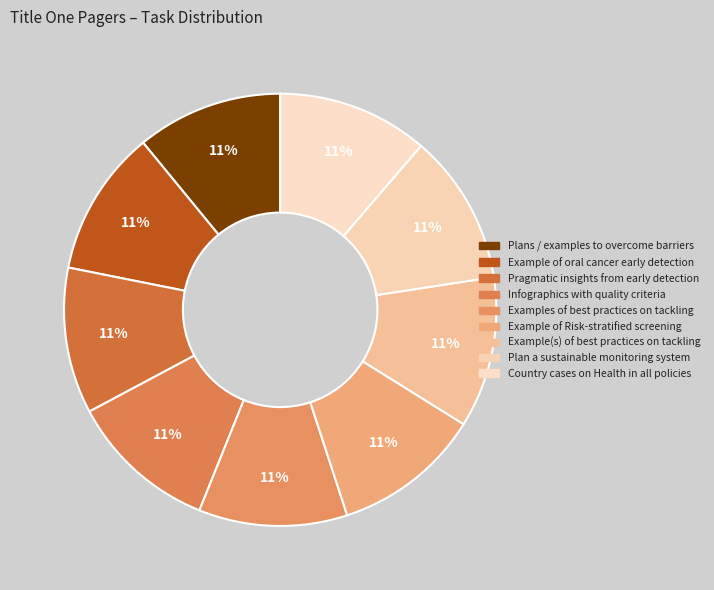

Combined, do Infographics with quality criteria and Examples of best practices on tackling account for over 50%?

No